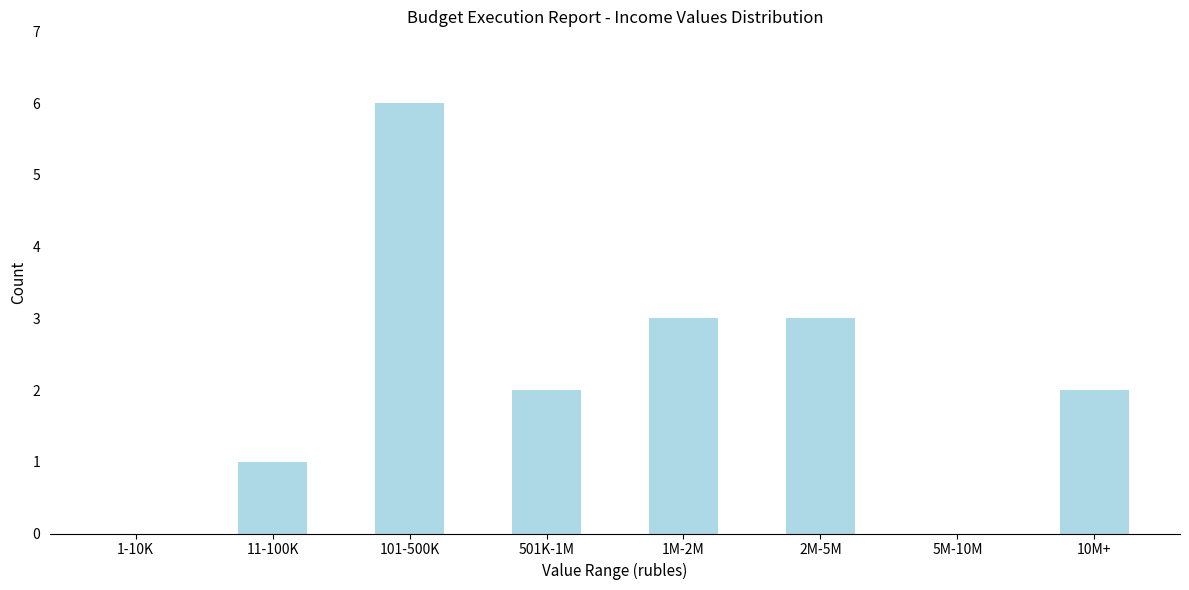

Reading left to right, list all the values displayed in this chart.

1-10K=0	11-100K=1	101-500K=6	501K-1M=2	1M-2M=3	2M-5M=3	5M-10M=0	10M+=2